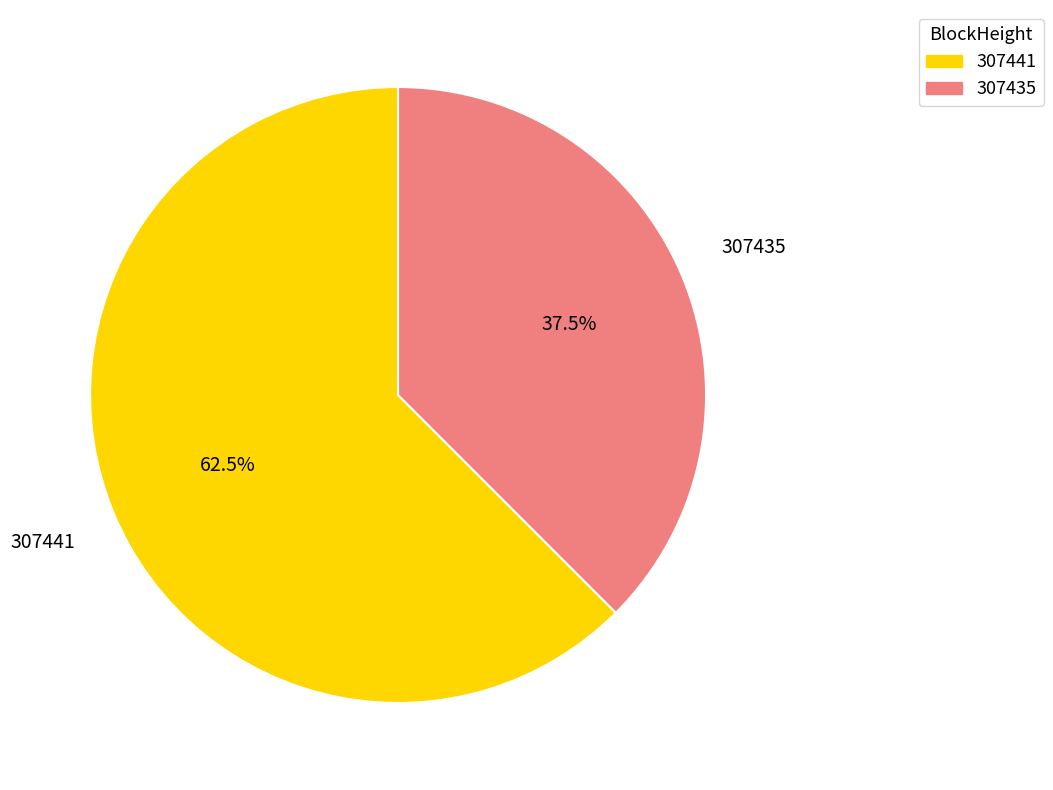

Between 307435 and 307441, which is larger?

307441